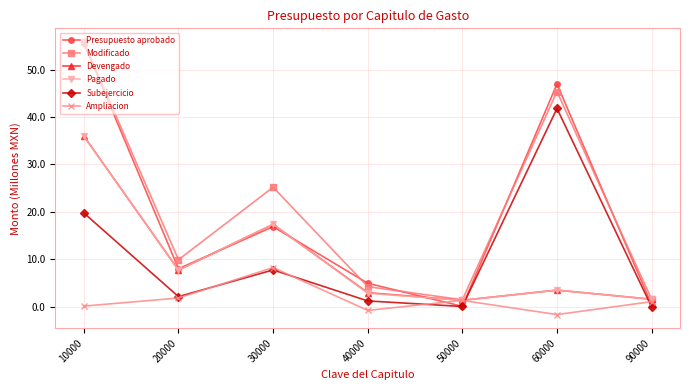

Is it true that Devengado equals 1.6 at 90000?

True